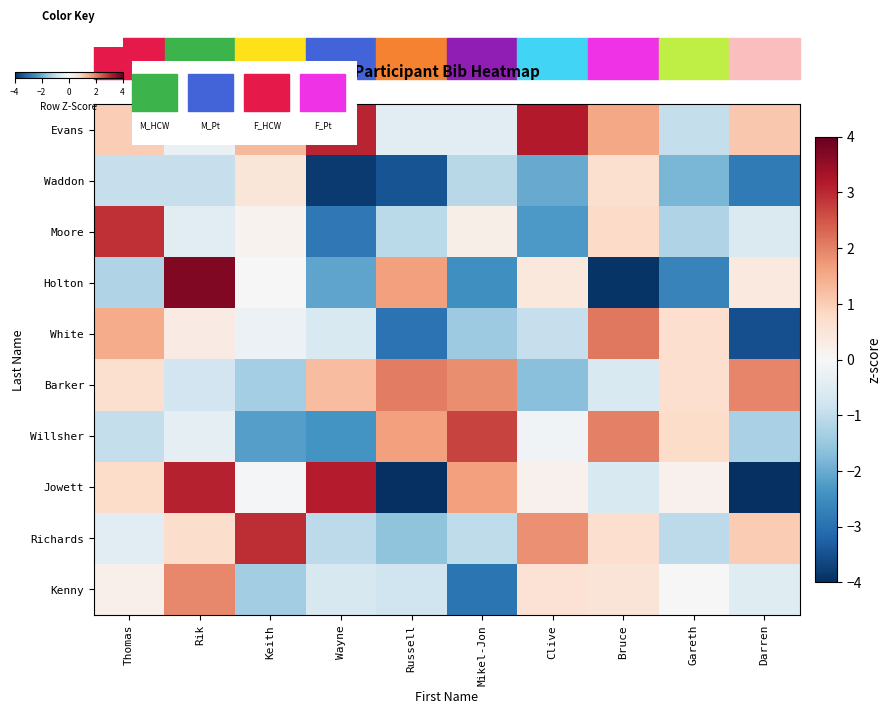

What is the spread (max minus min) of values at Darren?

5.9